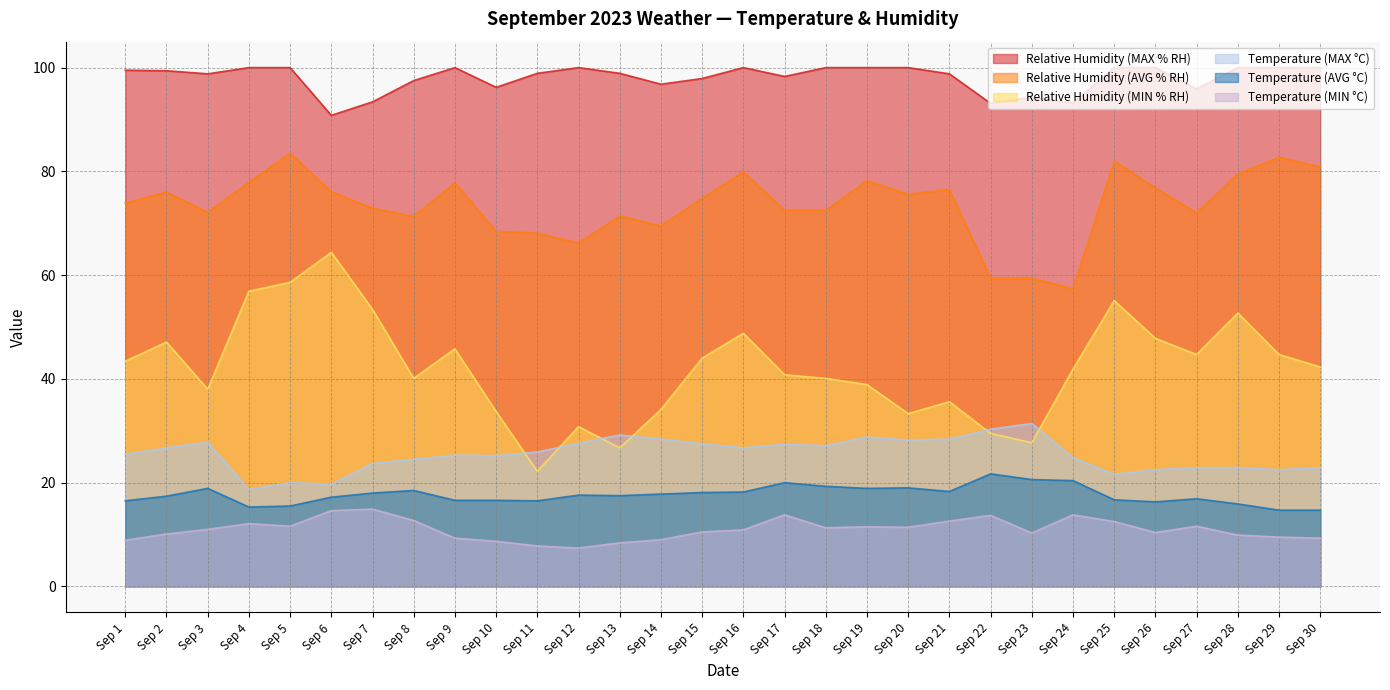

Reading left to right, list all the values displayed in this chart.

Temperature (MIN °C): Sep 1=8.9	Sep 2=10.1	Sep 3=11.0	Sep 4=12.1	Sep 5=11.6	Sep 6=14.6	Sep 7=14.9	Sep 8=12.7	Sep 9=9.3	Sep 10=8.7	Sep 11=7.8	Sep 12=7.4	Sep 13=8.4	Sep 14=9.0	Sep 15=10.5	Sep 16=10.9	Sep 17=13.8	Sep 18=11.3	Sep 19=11.5	Sep 20=11.4	Sep 21=12.6	Sep 22=13.7	Sep 23=10.3	Sep 24=13.8	Sep 25=12.5	Sep 26=10.4	Sep 27=11.6	Sep 28=9.9	Sep 29=9.5	Sep 30=9.3
Temperature (AVG °C): Sep 1=16.5	Sep 2=17.4	Sep 3=18.9	Sep 4=15.3	Sep 5=15.5	Sep 6=17.2	Sep 7=18.0	Sep 8=18.5	Sep 9=16.6	Sep 10=16.6	Sep 11=16.5	Sep 12=17.6	Sep 13=17.5	Sep 14=17.8	Sep 15=18.1	Sep 16=18.2	Sep 17=20.0	Sep 18=19.3	Sep 19=18.9	Sep 20=19.0	Sep 21=18.3	Sep 22=21.7	Sep 23=20.6	Sep 24=20.4	Sep 25=16.7	Sep 26=16.3	Sep 27=16.9	Sep 28=15.9	Sep 29=14.7	Sep 30=14.7
Temperature (MAX °C): Sep 1=25.5	Sep 2=26.7	Sep 3=27.8	Sep 4=18.7	Sep 5=20.0	Sep 6=19.7	Sep 7=23.7	Sep 8=24.5	Sep 9=25.3	Sep 10=25.2	Sep 11=25.9	Sep 12=27.6	Sep 13=29.2	Sep 14=28.4	Sep 15=27.5	Sep 16=26.7	Sep 17=27.4	Sep 18=27.1	Sep 19=28.8	Sep 20=28.2	Sep 21=28.4	Sep 22=30.3	Sep 23=31.4	Sep 24=24.8	Sep 25=21.6	Sep 26=22.5	Sep 27=22.9	Sep 28=22.9	Sep 29=22.5	Sep 30=22.9
Relative Humidity (MIN % RH): Sep 1=43.4	Sep 2=47.1	Sep 3=38.0	Sep 4=56.9	Sep 5=58.6	Sep 6=64.4	Sep 7=53.4	Sep 8=40.1	Sep 9=45.8	Sep 10=33.7	Sep 11=22.2	Sep 12=30.8	Sep 13=26.7	Sep 14=34.1	Sep 15=44.0	Sep 16=48.8	Sep 17=40.8	Sep 18=40.1	Sep 19=38.9	Sep 20=33.3	Sep 21=35.6	Sep 22=29.5	Sep 23=27.7	Sep 24=41.9	Sep 25=55.1	Sep 26=47.8	Sep 27=44.7	Sep 28=52.7	Sep 29=44.7	Sep 30=42.3
Relative Humidity (AVG % RH): Sep 1=73.9	Sep 2=76.0	Sep 3=72.1	Sep 4=77.9	Sep 5=83.5	Sep 6=76.1	Sep 7=72.9	Sep 8=71.3	Sep 9=77.8	Sep 10=68.4	Sep 11=68.1	Sep 12=66.2	Sep 13=71.4	Sep 14=69.5	Sep 15=74.8	Sep 16=79.9	Sep 17=72.5	Sep 18=72.5	Sep 19=78.2	Sep 20=75.6	Sep 21=76.5	Sep 22=59.4	Sep 23=59.4	Sep 24=57.4	Sep 25=82.0	Sep 26=76.8	Sep 27=72.0	Sep 28=79.5	Sep 29=82.7	Sep 30=80.9
Relative Humidity (MAX % RH): Sep 1=99.5	Sep 2=99.4	Sep 3=98.8	Sep 4=100.0	Sep 5=100.0	Sep 6=90.8	Sep 7=93.4	Sep 8=97.5	Sep 9=100.0	Sep 10=96.2	Sep 11=98.9	Sep 12=100.0	Sep 13=98.9	Sep 14=96.8	Sep 15=97.9	Sep 16=100.0	Sep 17=98.3	Sep 18=100.0	Sep 19=100.0	Sep 20=100.0	Sep 21=98.8	Sep 22=93.1	Sep 23=94.3	Sep 24=93.2	Sep 25=100.0	Sep 26=100.0	Sep 27=95.9	Sep 28=100.0	Sep 29=100.0	Sep 30=100.0